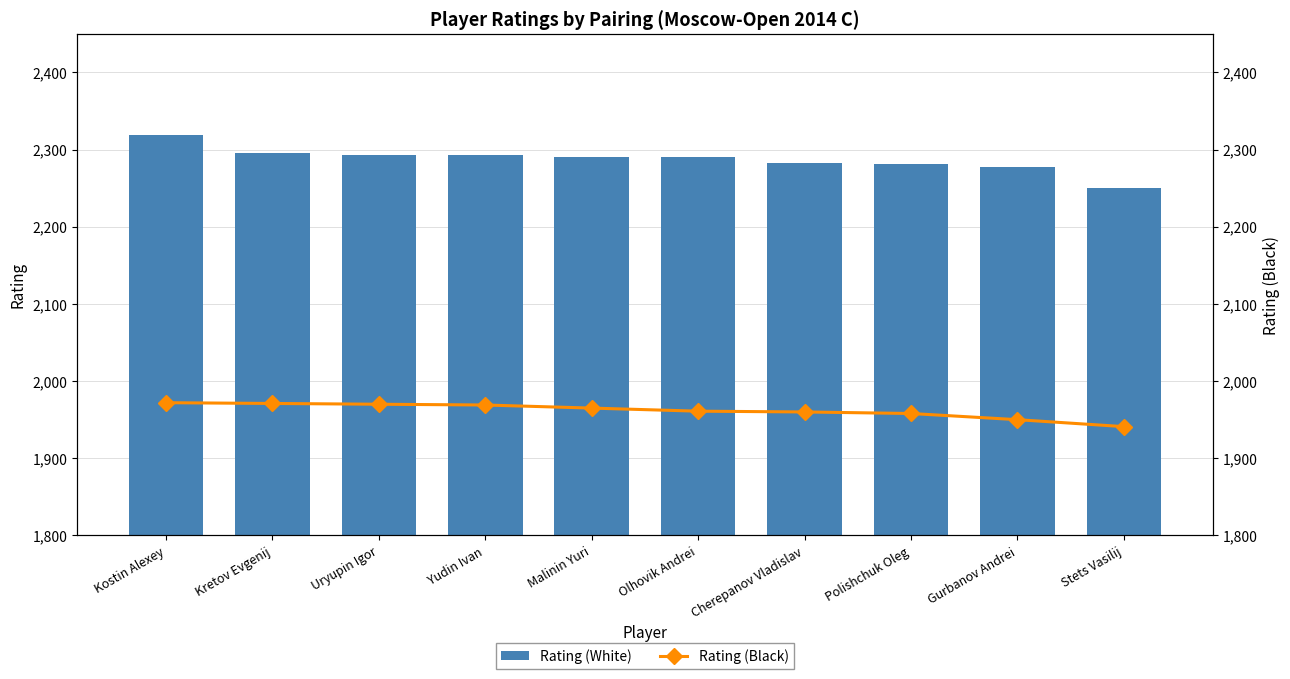

How many categories are shown in the chart?

10